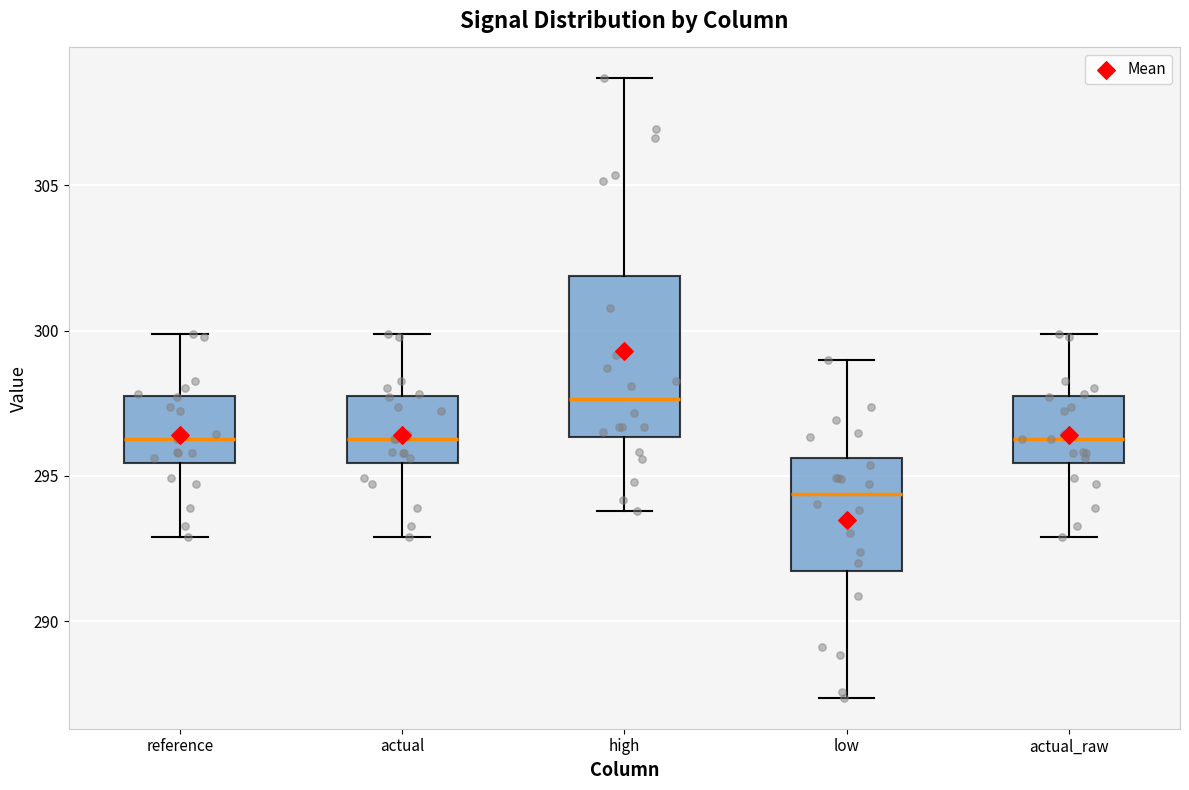

Which box is the tallest, from its lower edge to its upper edge?

high